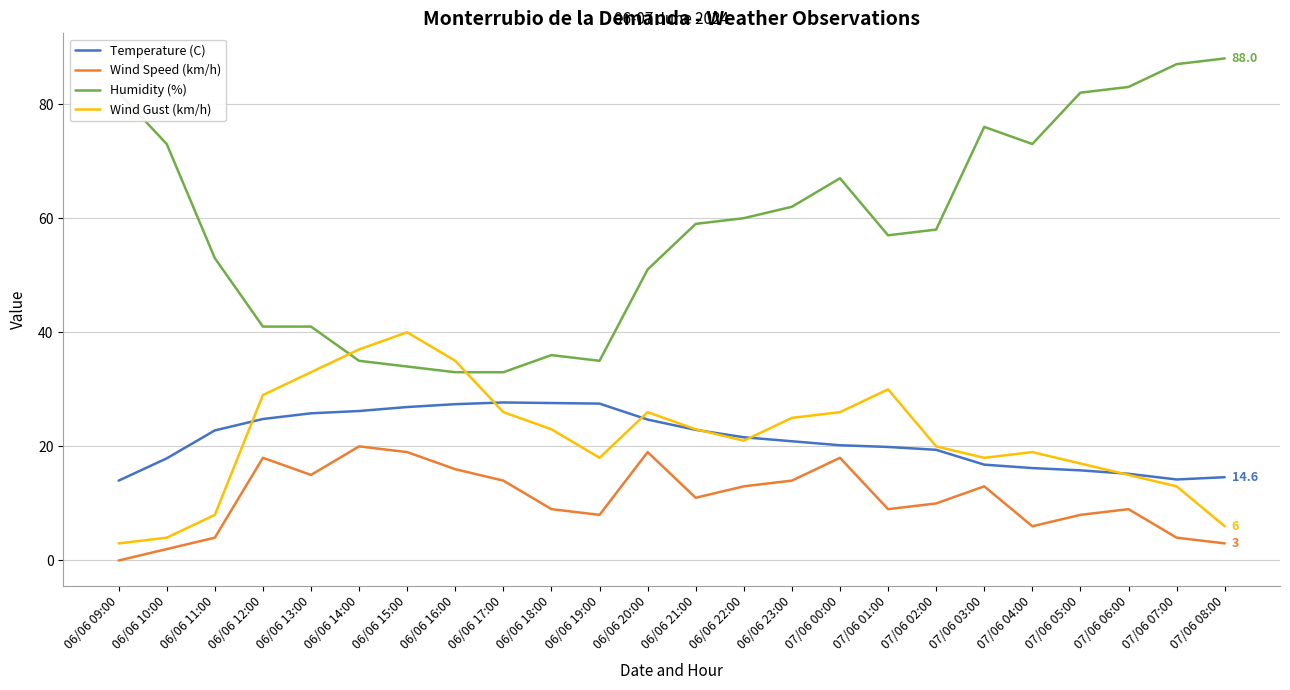

Rank the series at 07/06 01:00 from lowest to highest value.

Wind Speed (km/h), Temperature (C), Wind Gust (km/h), Humidity (%)